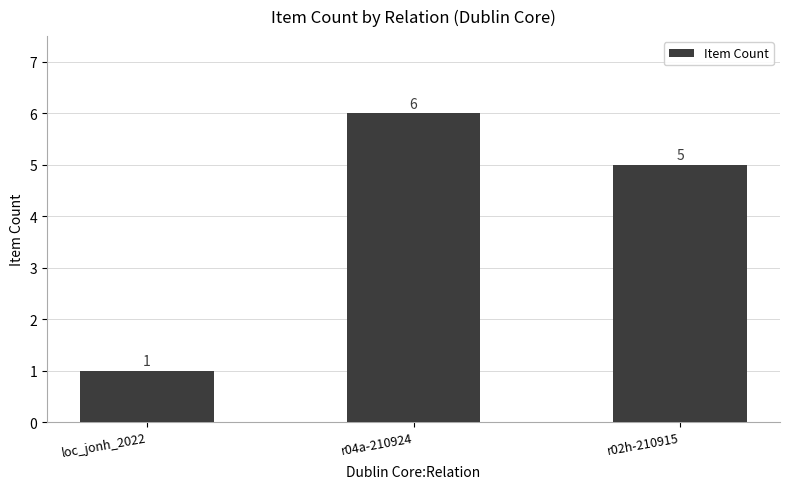

What is the label of the 2nd bar from the left?

r04a-210924